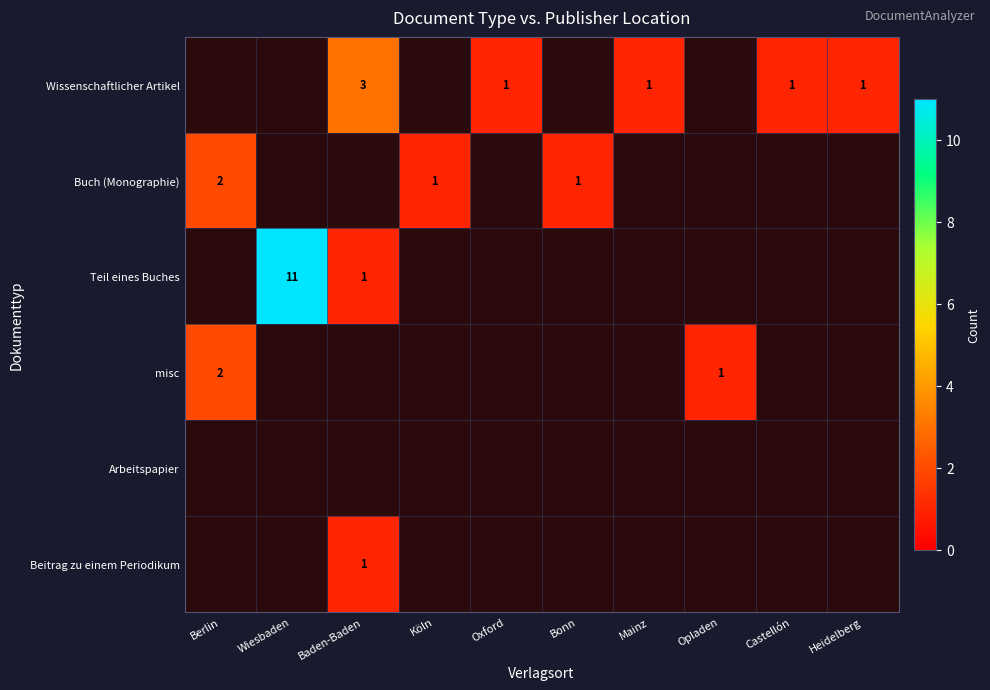

Which category has the lowest value across all series?

Oxford